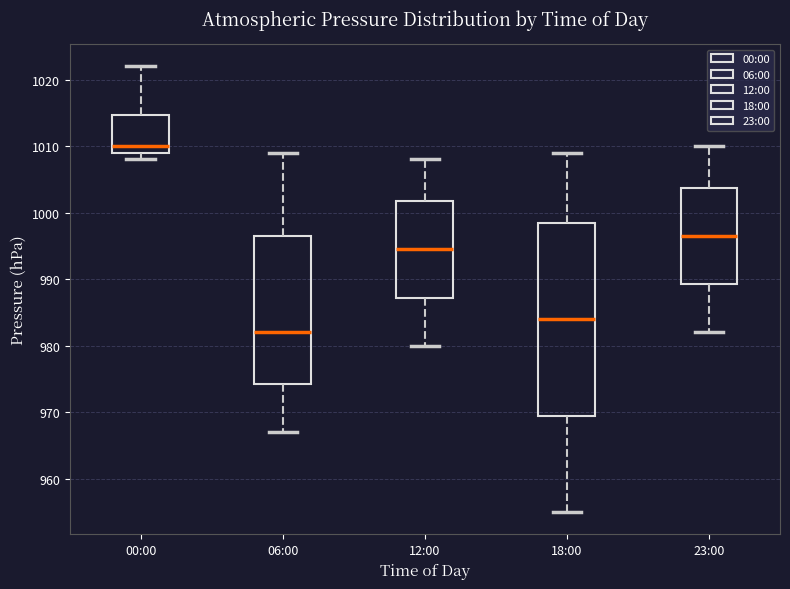

Reading left to right, transcribe this box plot: for each box, give where its median line is, the range the box spans, and where its two whiskers end, as read against the y-axis. The values are not printed on the chart, so give them approximately, as read against the axis.

00:00: median 1010, box 1009 to 1015, whiskers 1008 to 1022
06:00: median 982, box 974 to 997, whiskers 967 to 1009
12:00: median 995, box 987 to 1002, whiskers 980 to 1008
18:00: median 984, box 970 to 999, whiskers 955 to 1009
23:00: median 997, box 989 to 1004, whiskers 982 to 1010